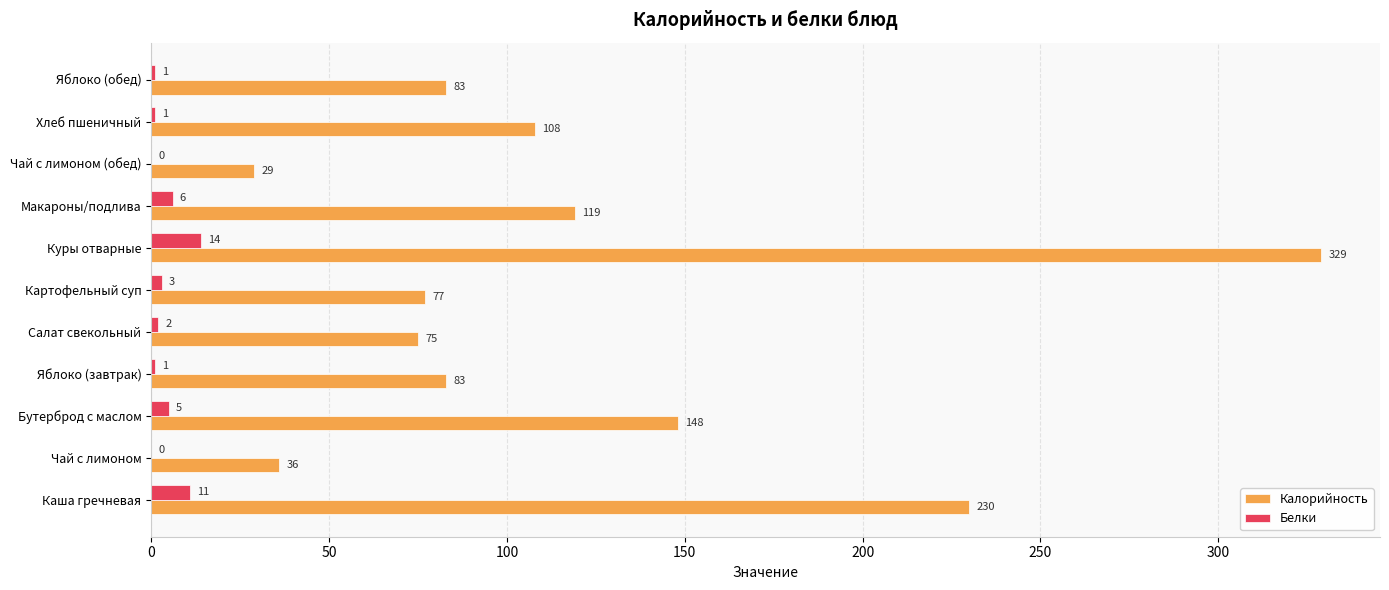

Which series changed the most between Салат свекольный and Яблоко (обед)?

Калорийность